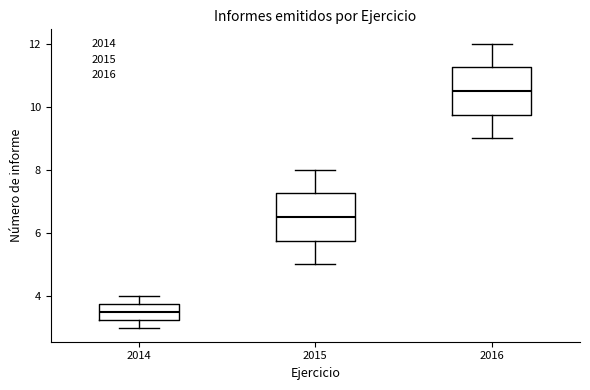

Which box has the highest median line?

2016